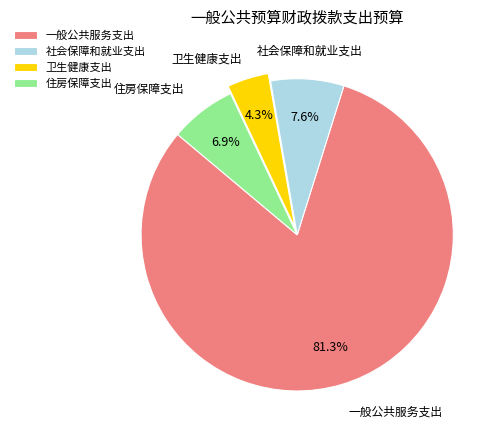

How many segments does this pie chart have?

4